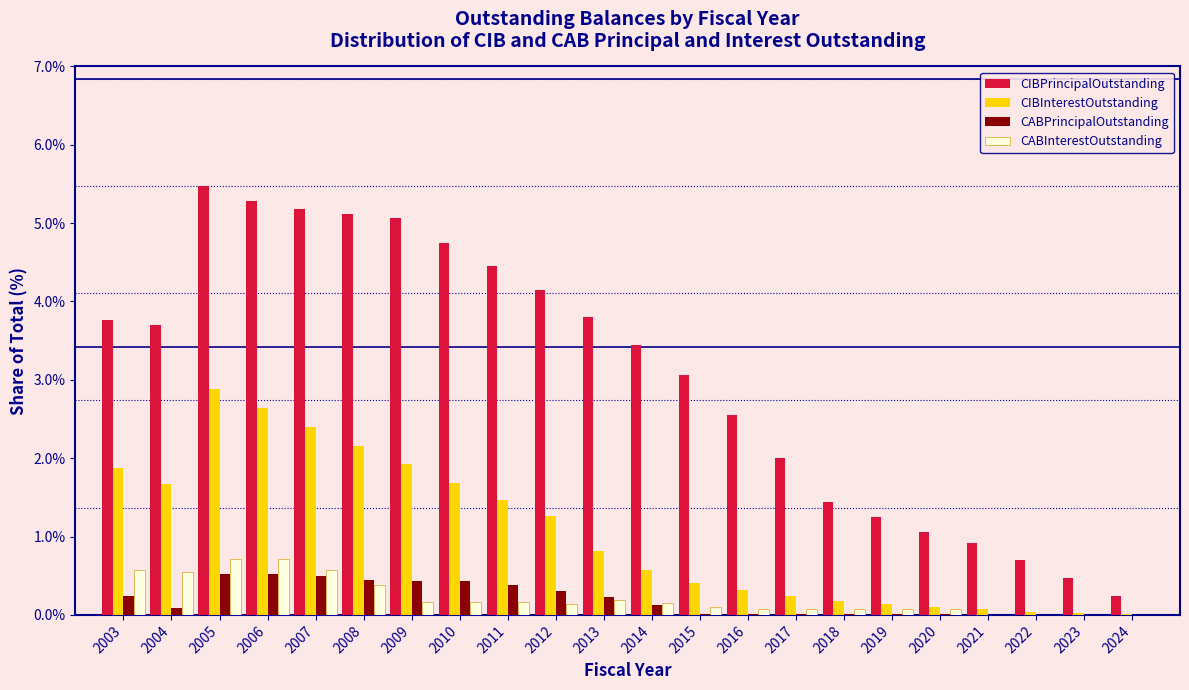

Between 2006 and 2012, which series saw the biggest shift?

CIBInterestOutstanding